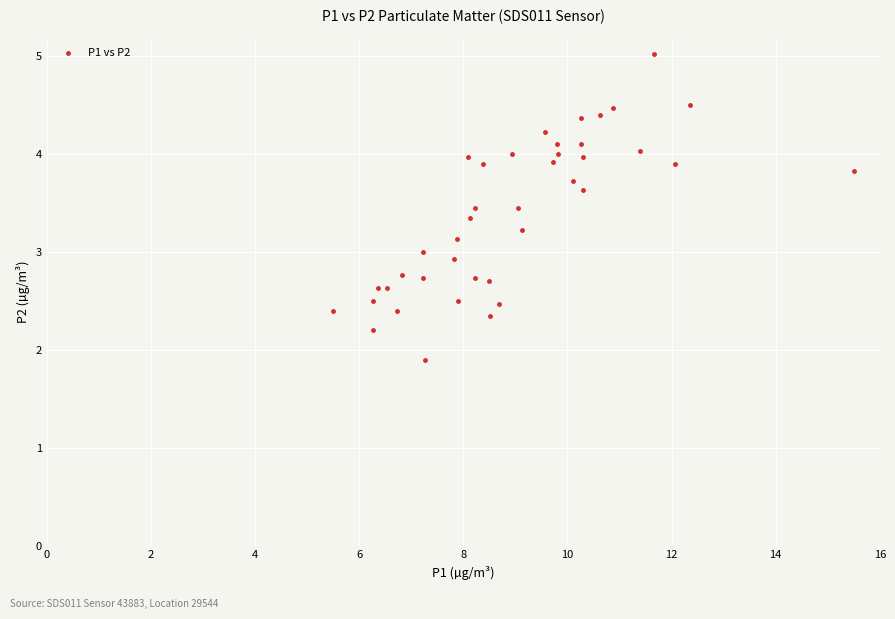

What is the range of X values (max minus min)?

10.0